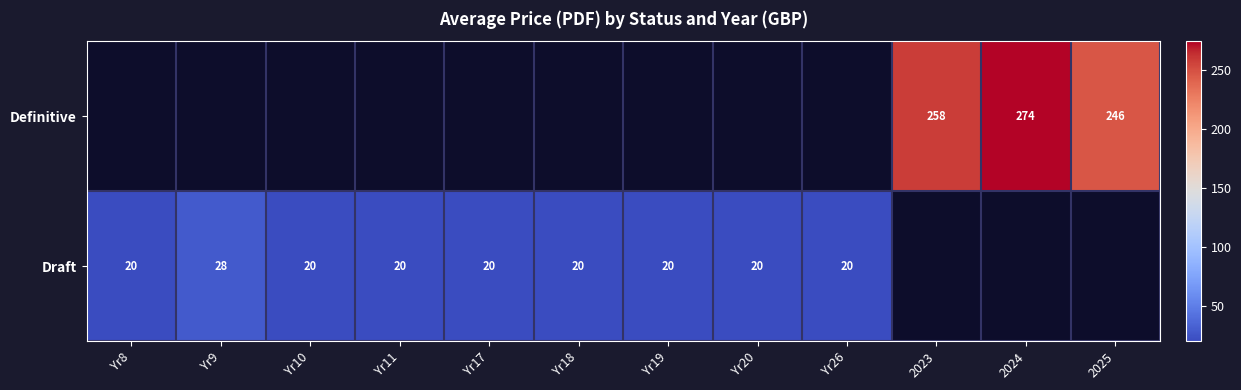

The Draft series shows 20 at Yr10. True or false?

True